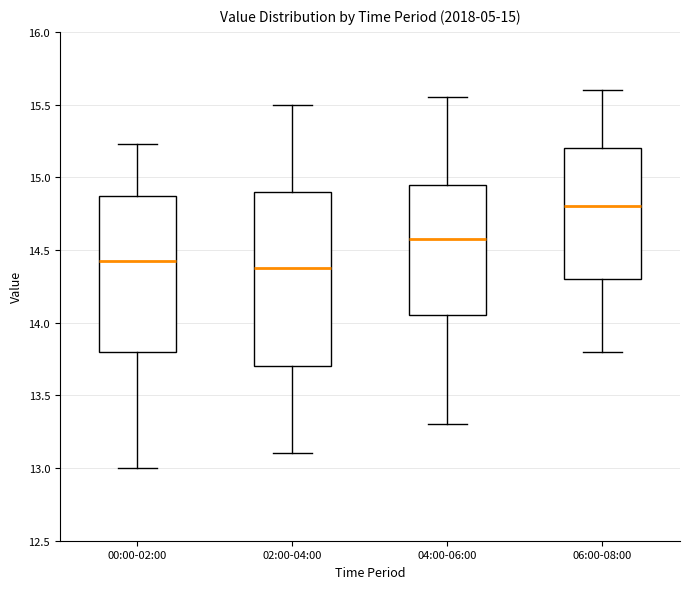

Which box's median line is the highest?

06:00-08:00